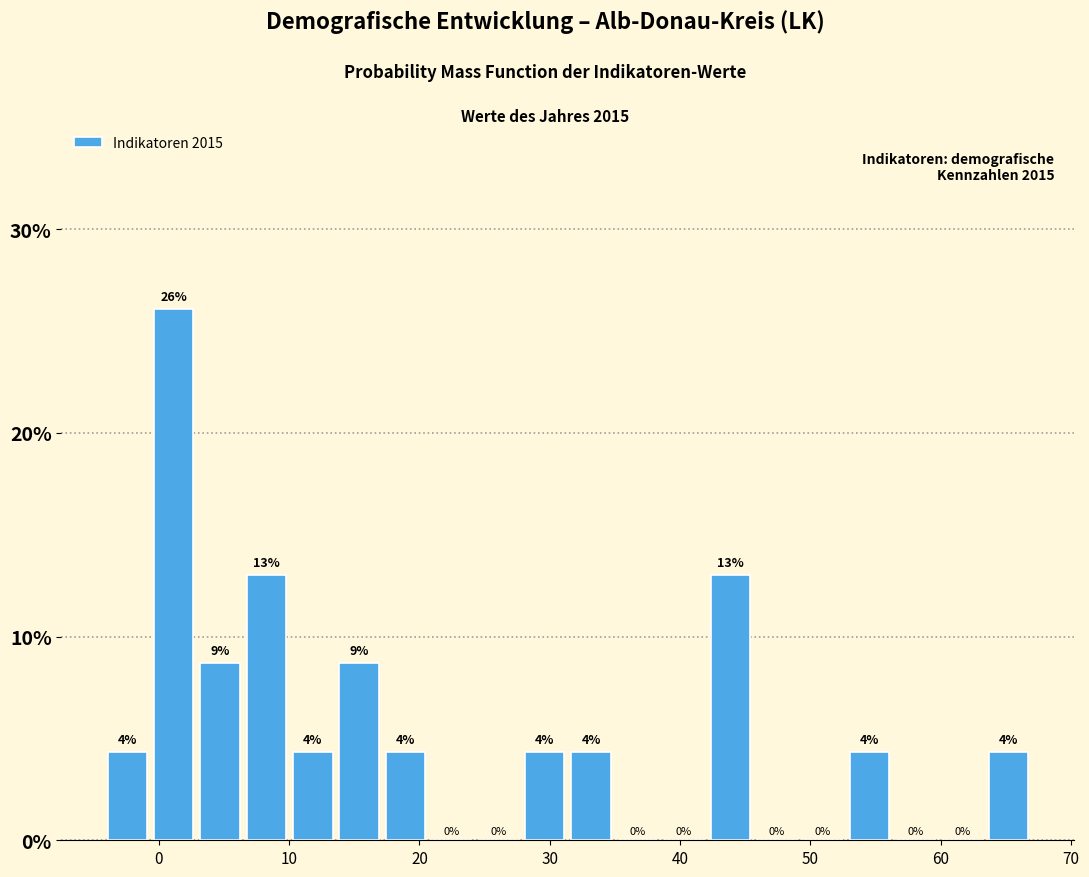

Read against the x-axis, roughly where is the centre of the tallest bar?

1